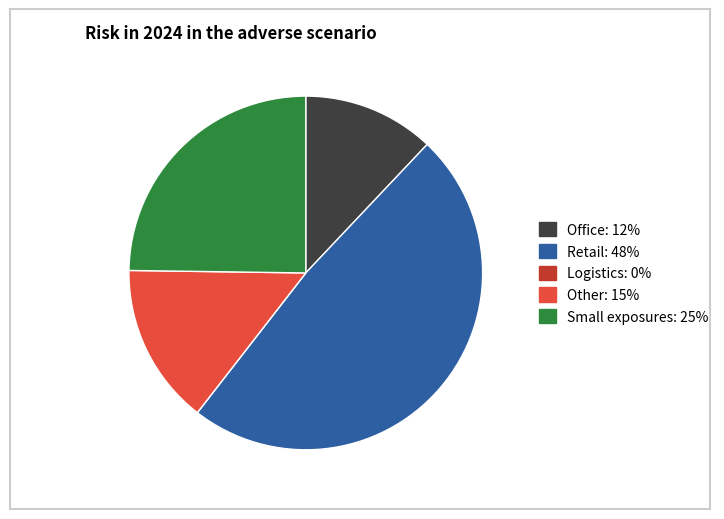

Do Office: 12% and Retail: 48% together represent more than half of the pie?

Yes